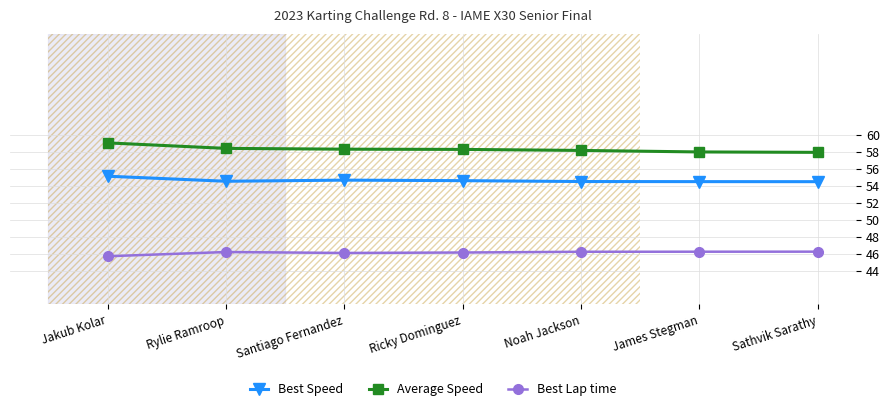

True or false: Best Lap time and Average Speed cross at least once.

False